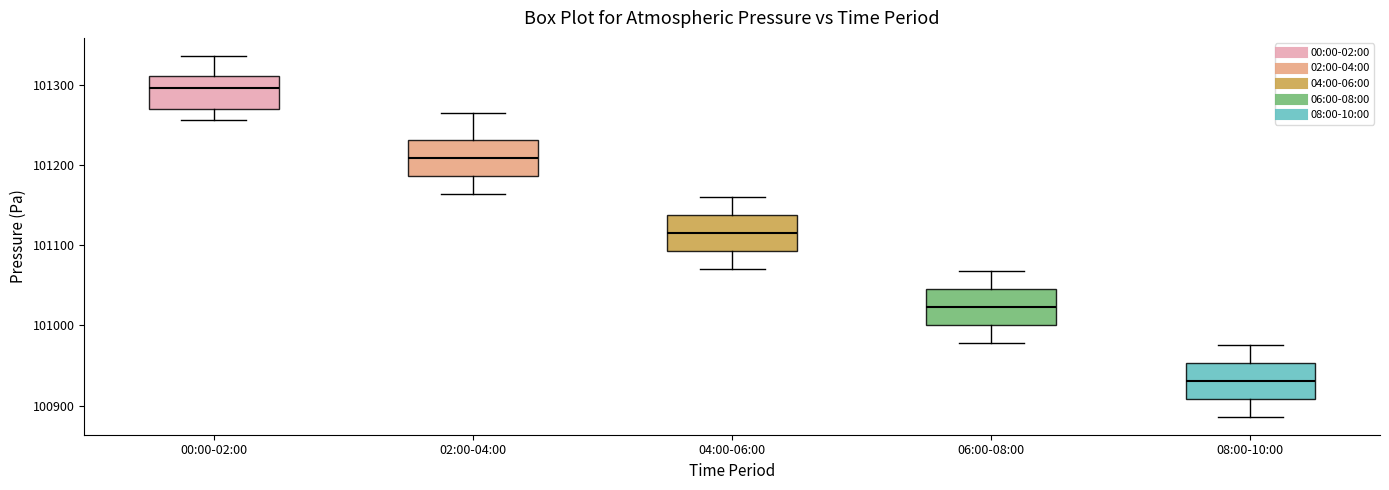

Where is the lower edge of the box for 04:00-06:00 on the y-axis? The values are not printed on the chart, so give them approximately, as read against the axis.

101090